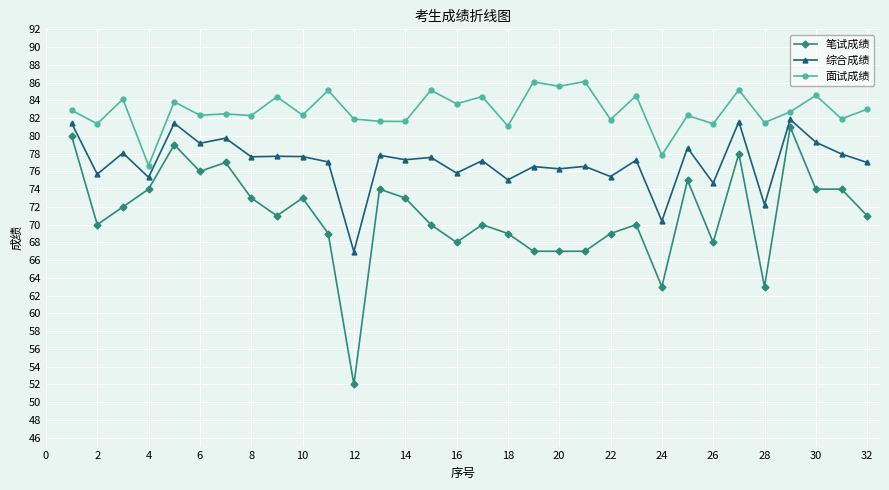

What is the value of the 综合成绩 point at the 11th from the left?

77.1